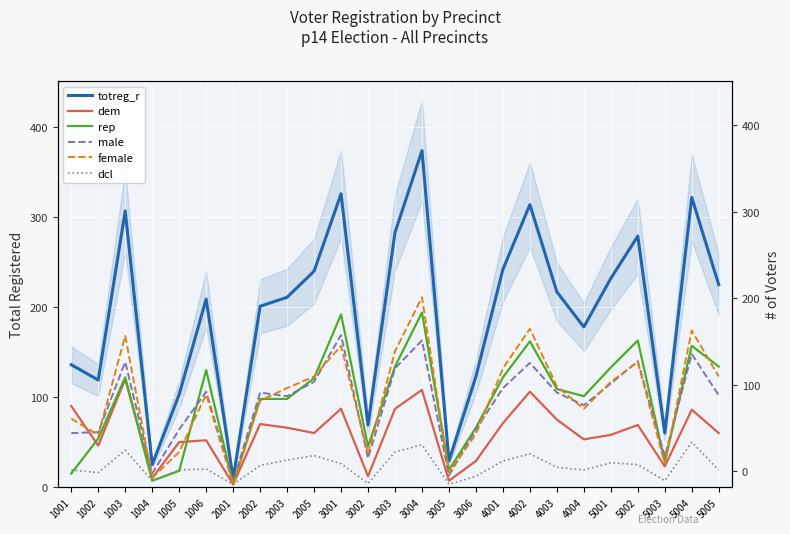

At how many categories does at least one series exceed 129?

17